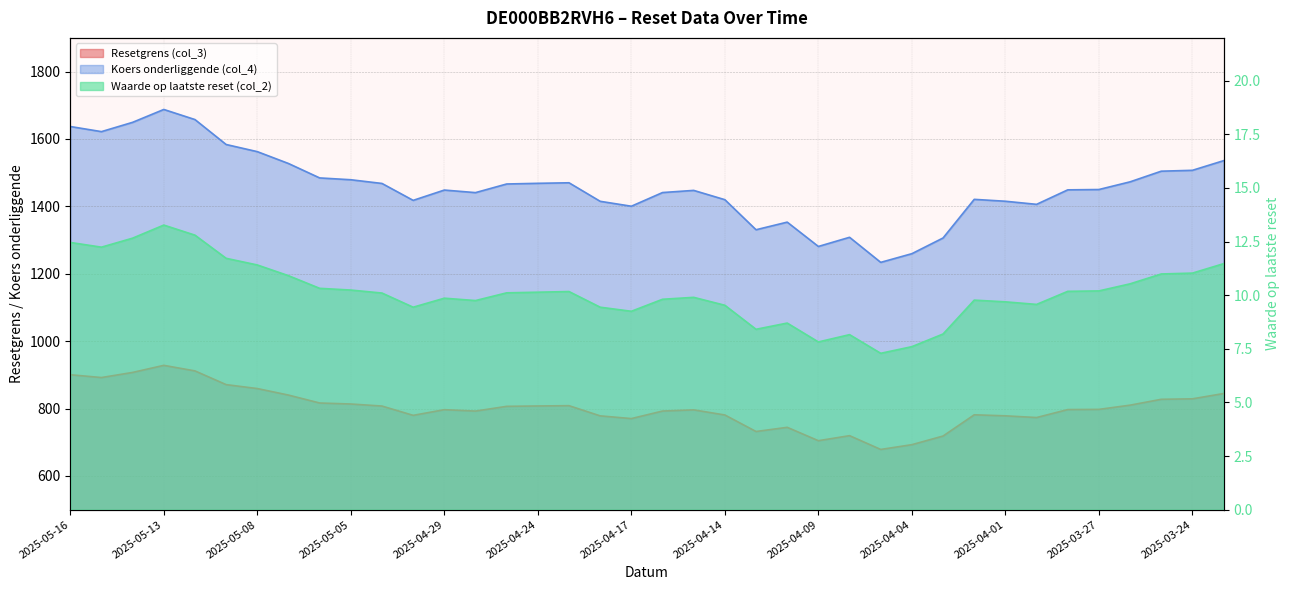

What is the total value across all series at 2025-03-28?

2256.1